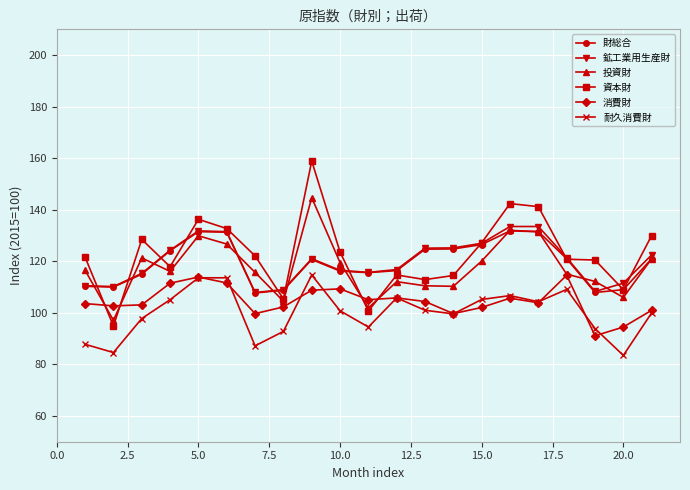

Does the chart display data point markers on the line(s)?

Yes